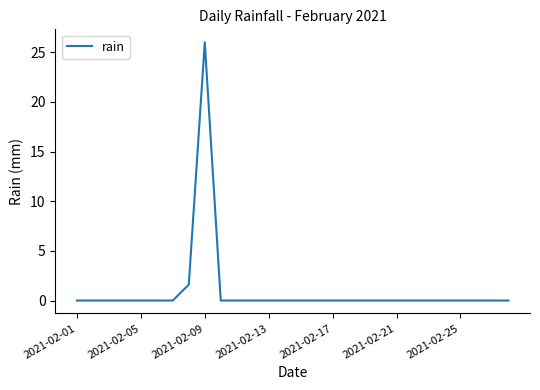

Does the chart display data point markers on the line(s)?

No